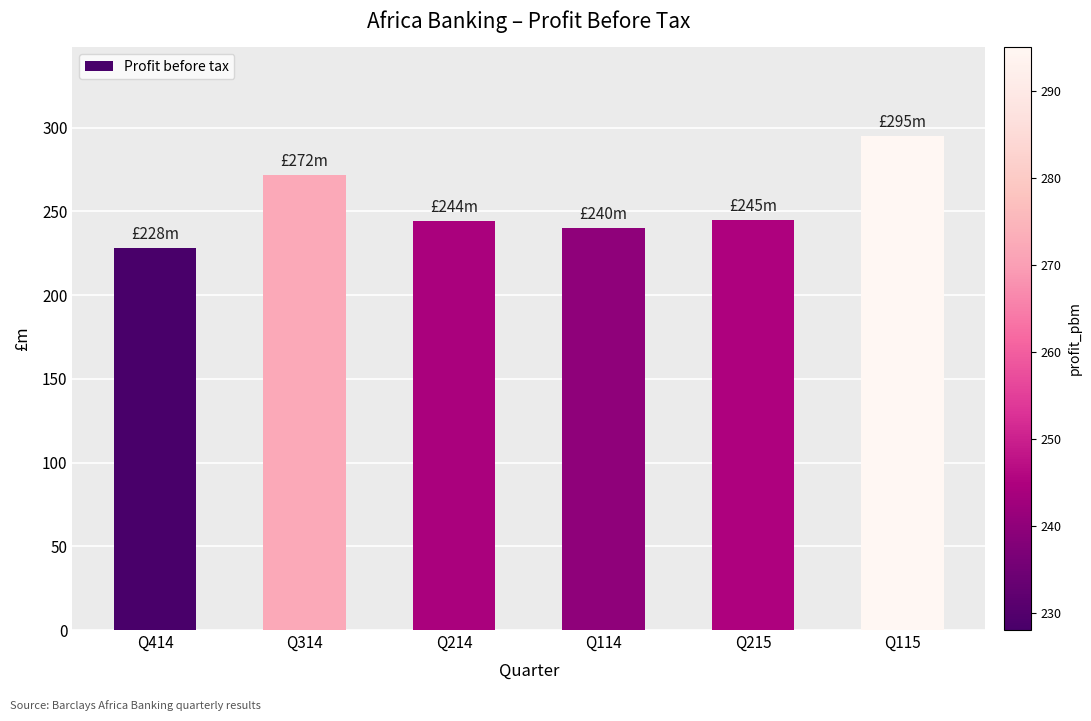

What is the ratio of the value at Q215 to the value at Q115?

0.8